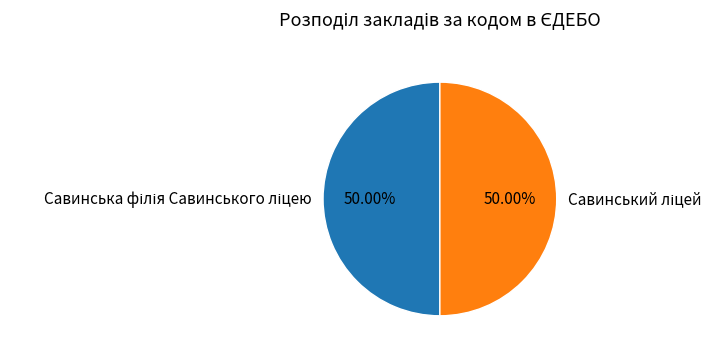

Count the number of slices in the pie.

2